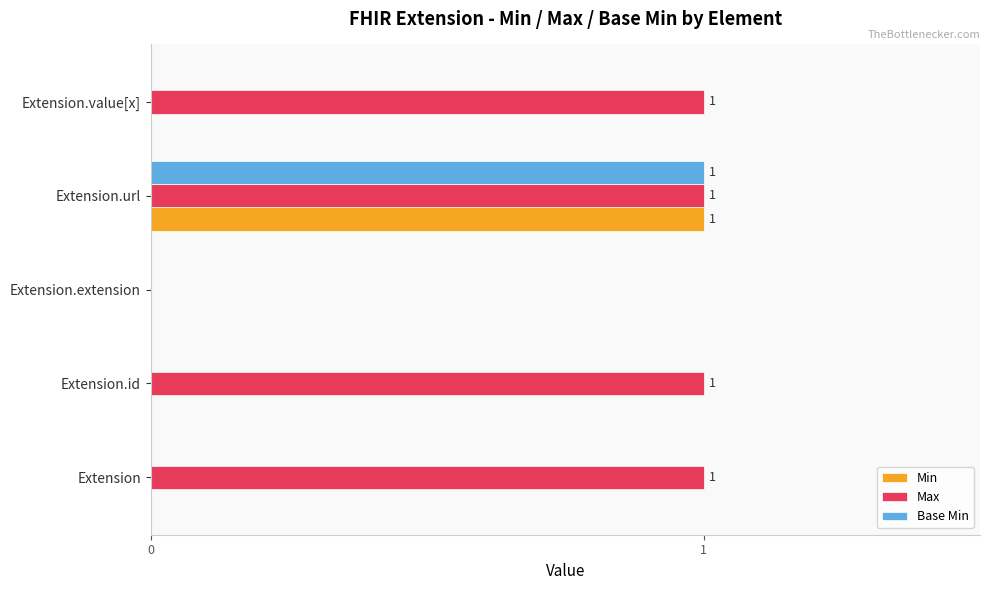

True or false: Base Min has a value of 0 at Extension.value[x].

True